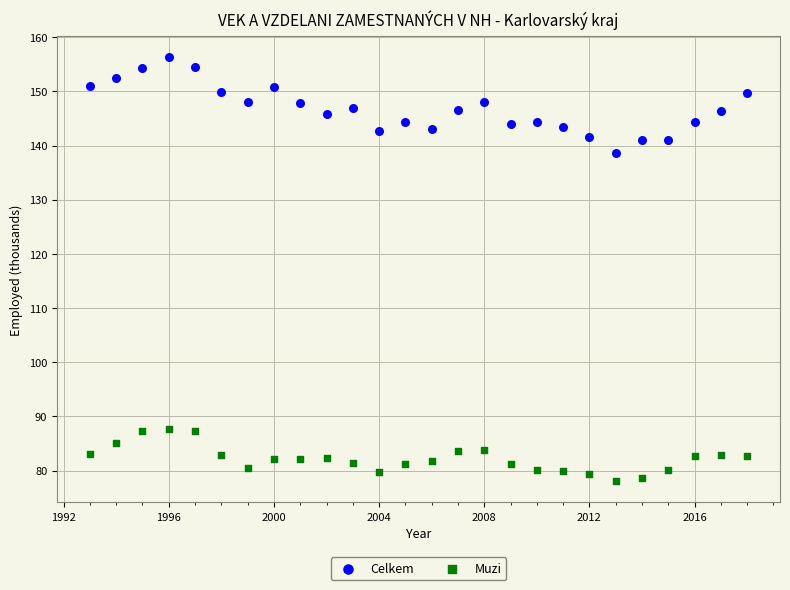

Which series reaches the minimum Y coordinate?

Muzi